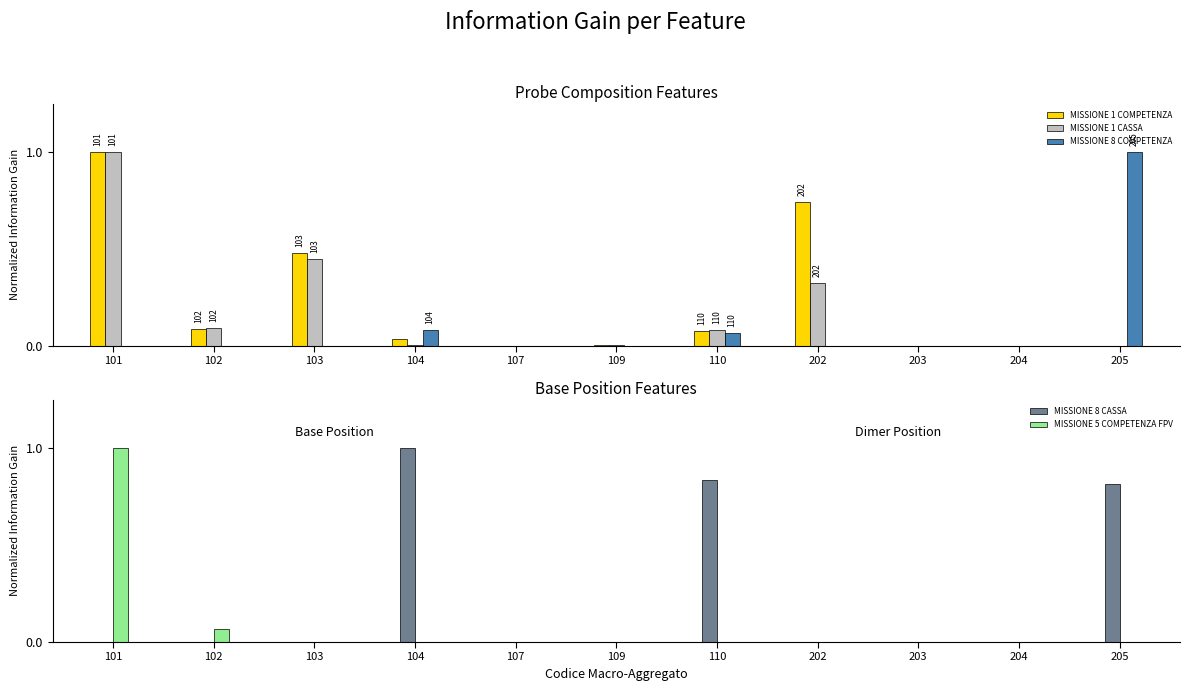

How many values in MISSIONE 8 CASSA are above zero?

3